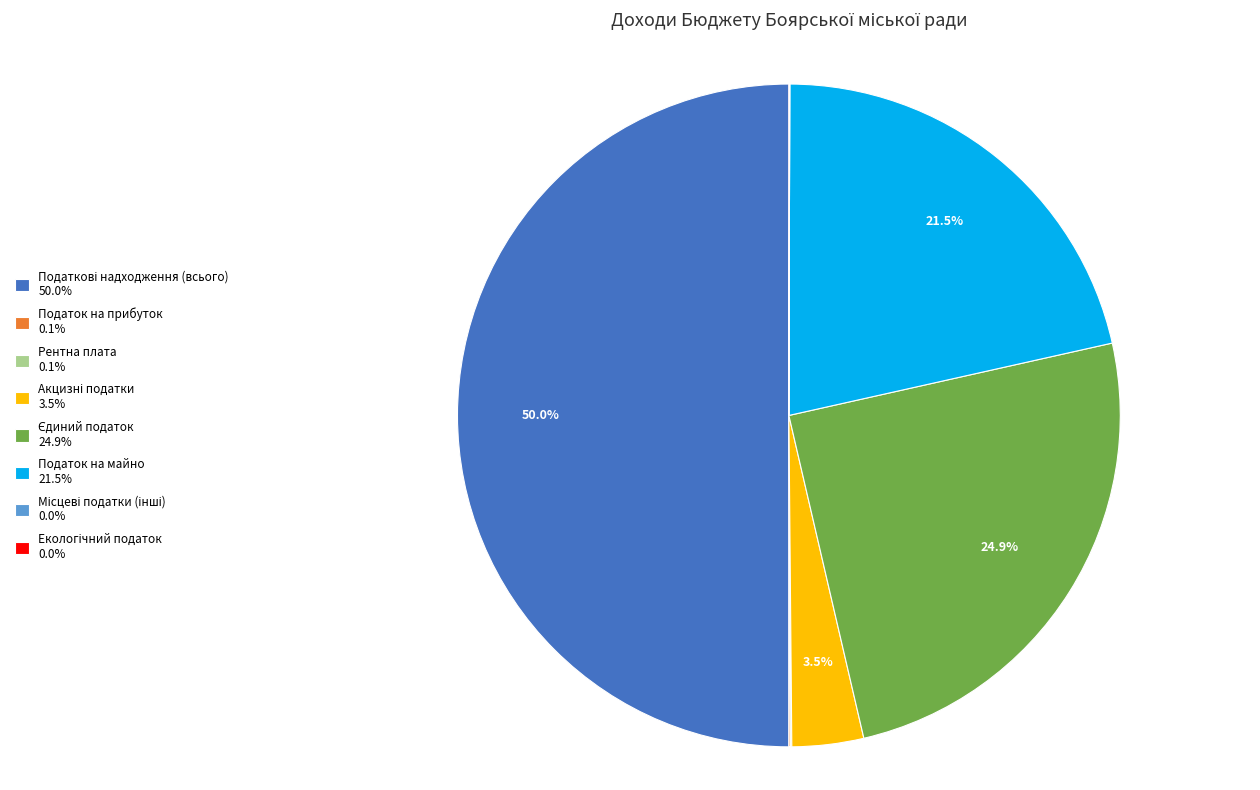

Which category has the smallest portion of the pie?

Екологічний податок